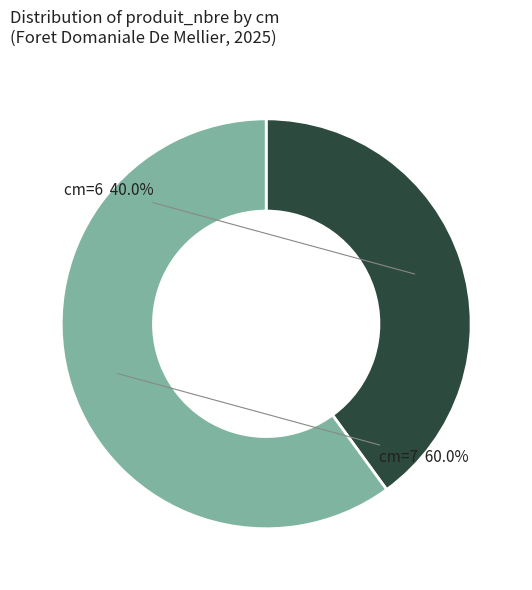

Approximately how many times larger is the value at cm=7 compared to cm=6?

1.5